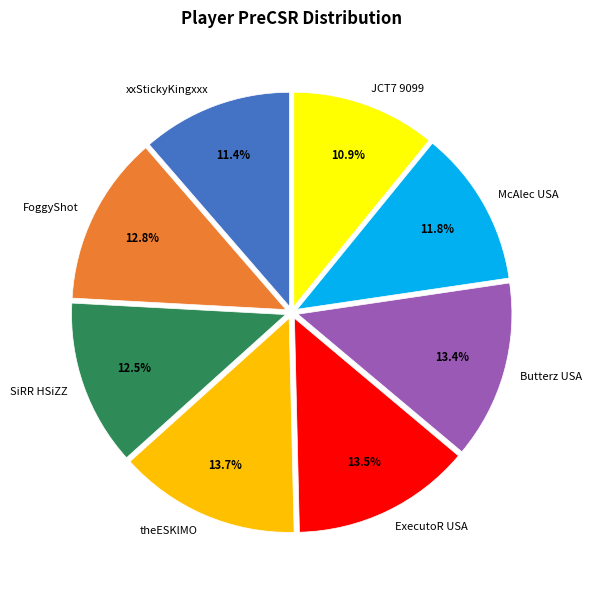

Is there any slice that represents more than half of the pie?

No